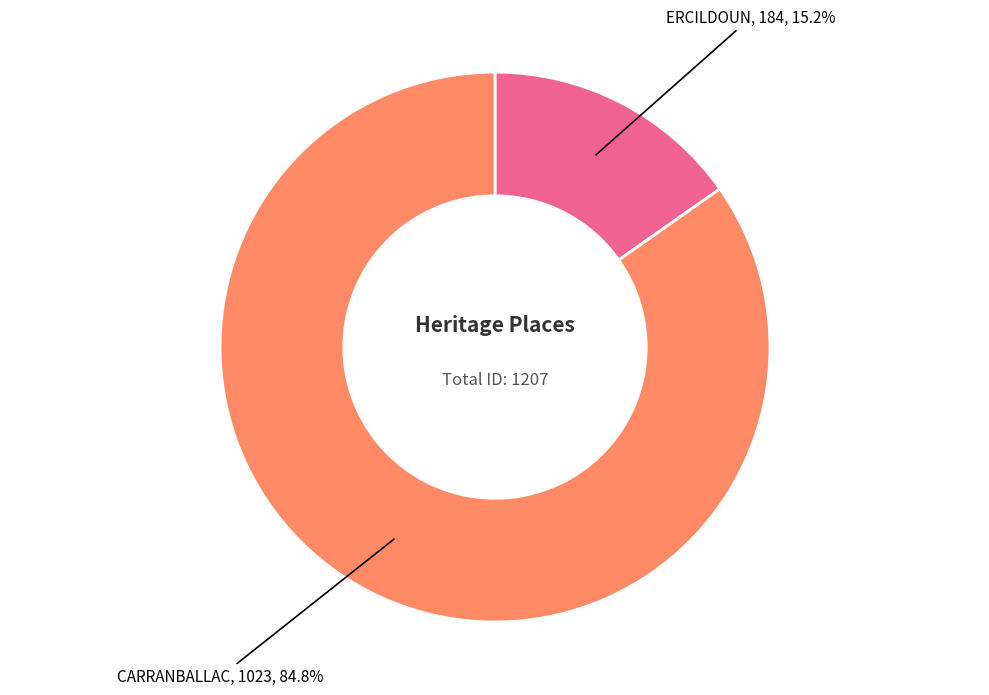

Count the number of slices in the pie.

2